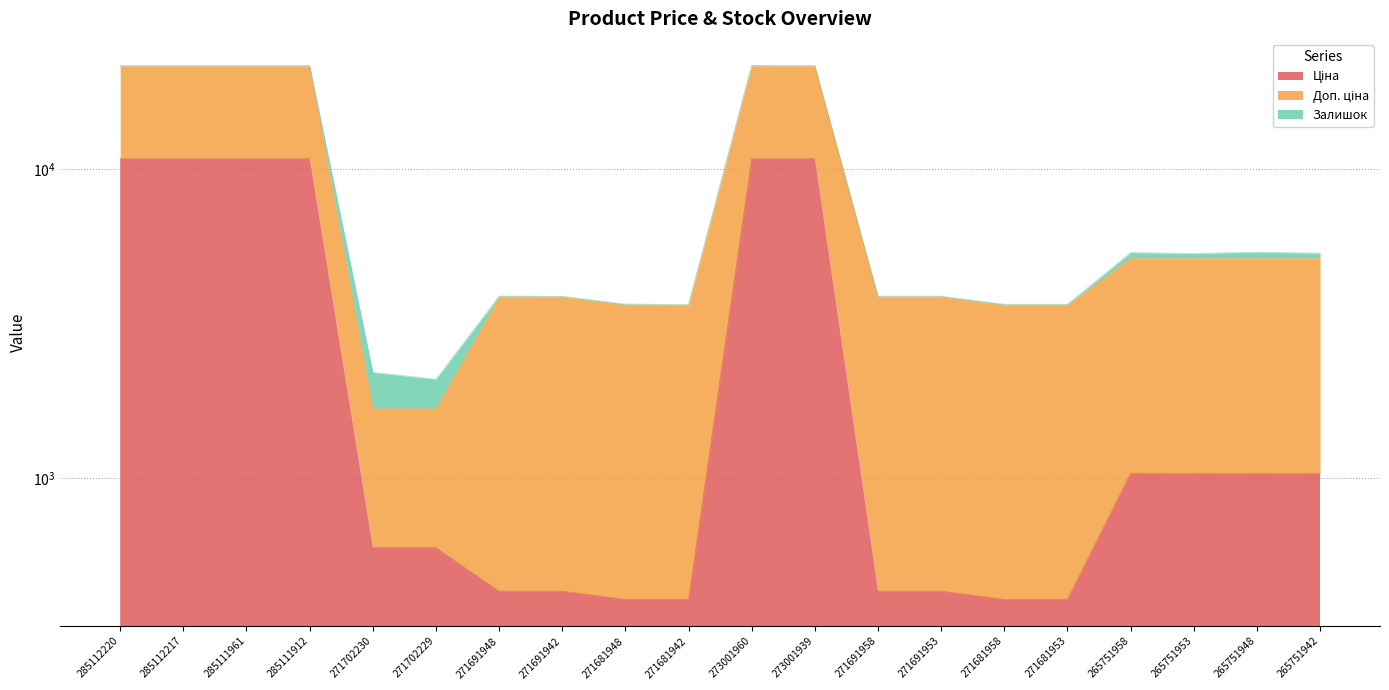

How many categories are shown in the chart?

20